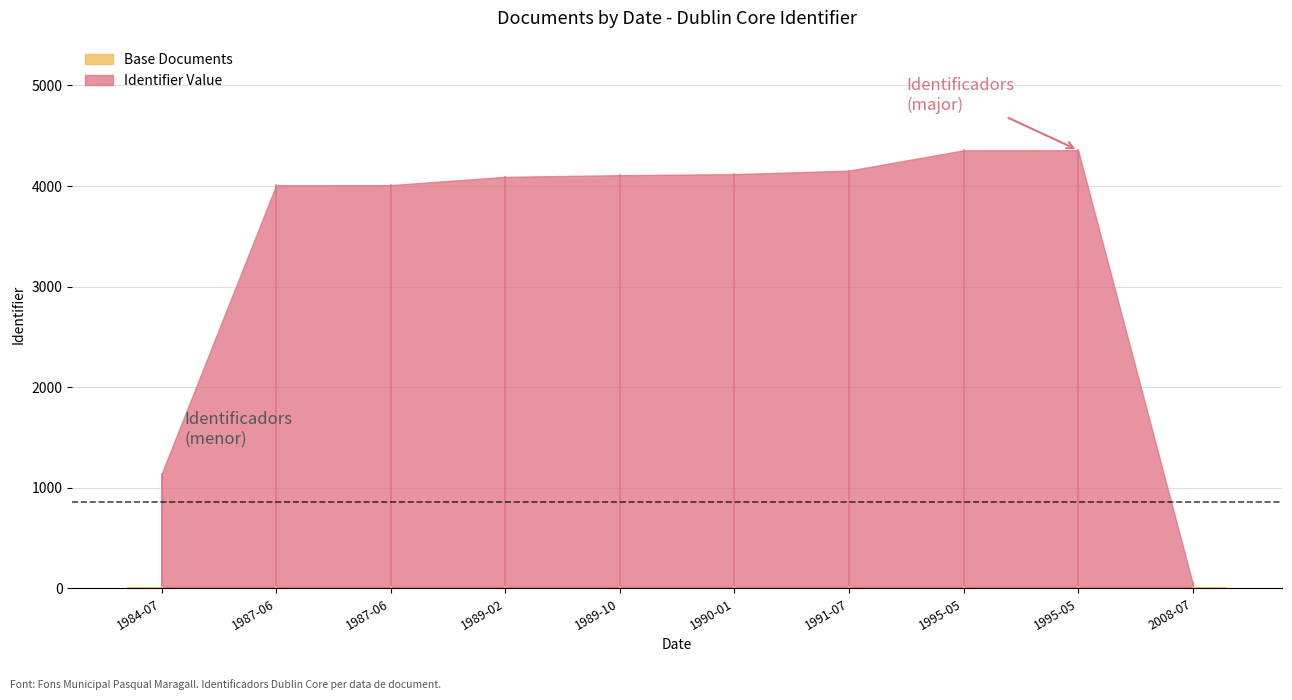

Rank the categories by value from highest to lowest.

1995-05-30, 1995-05-25, 1991-07-05, 1990-01-19, 1989-10-26, 1989-02-28, 1987-06-30, 1987-06-29, 1984-07-18, 2008-07-01